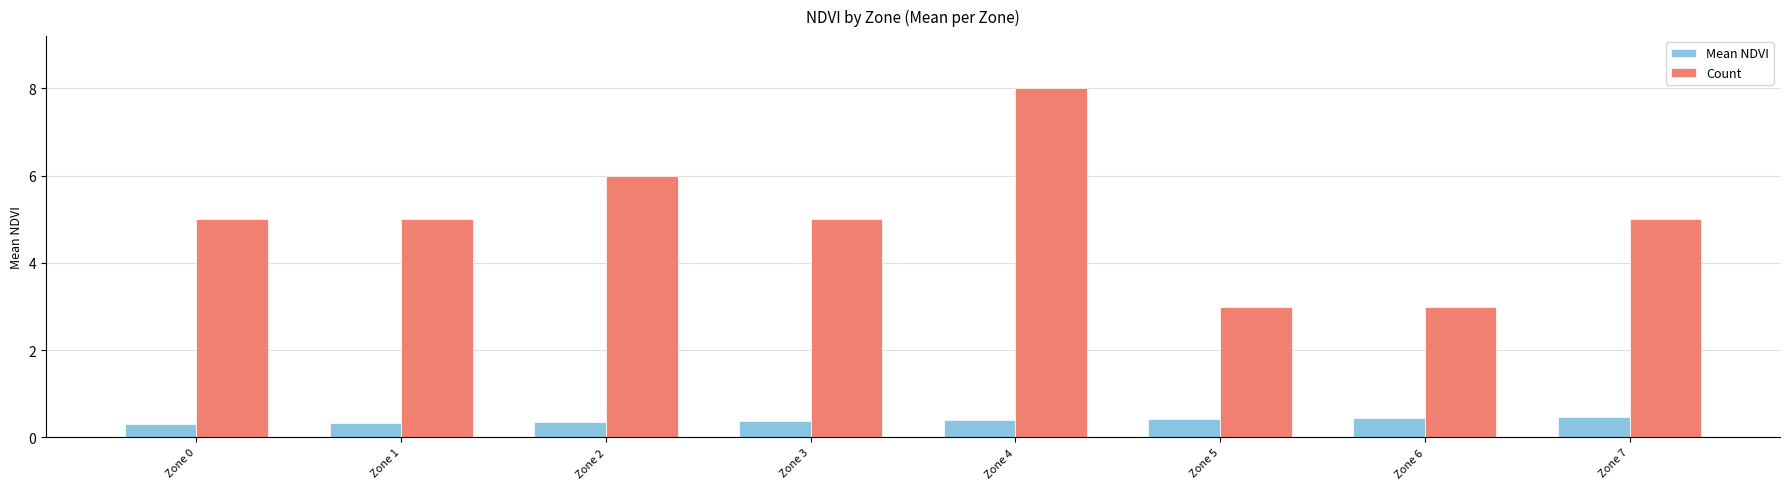

What is the difference between the maximum and minimum values in the Mean NDVI series?

0.2